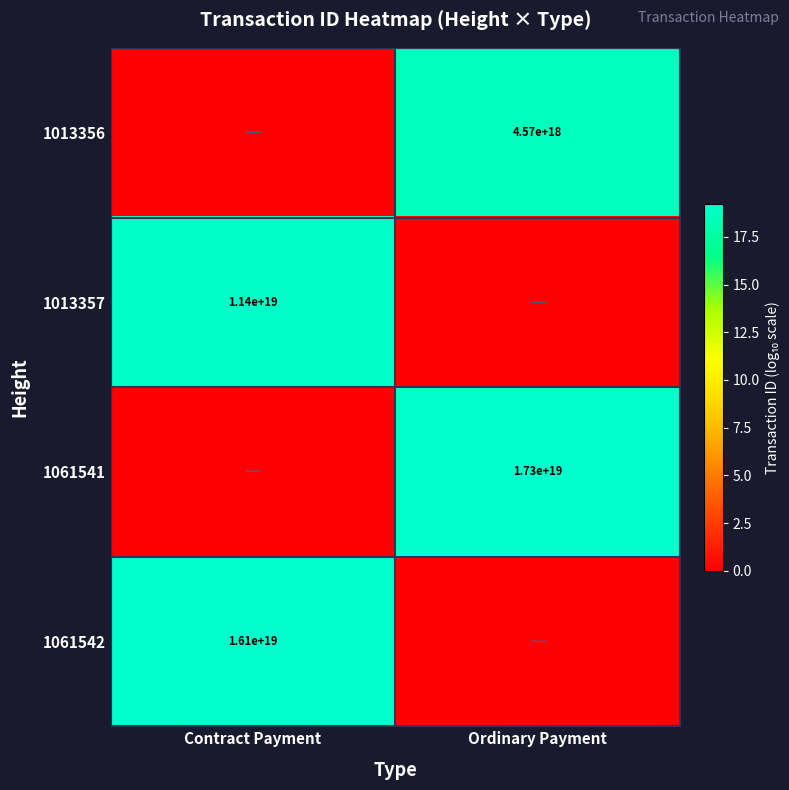

The 1013356 series shows 1206064949133428992 at Ordinary Payment. True or false?

False